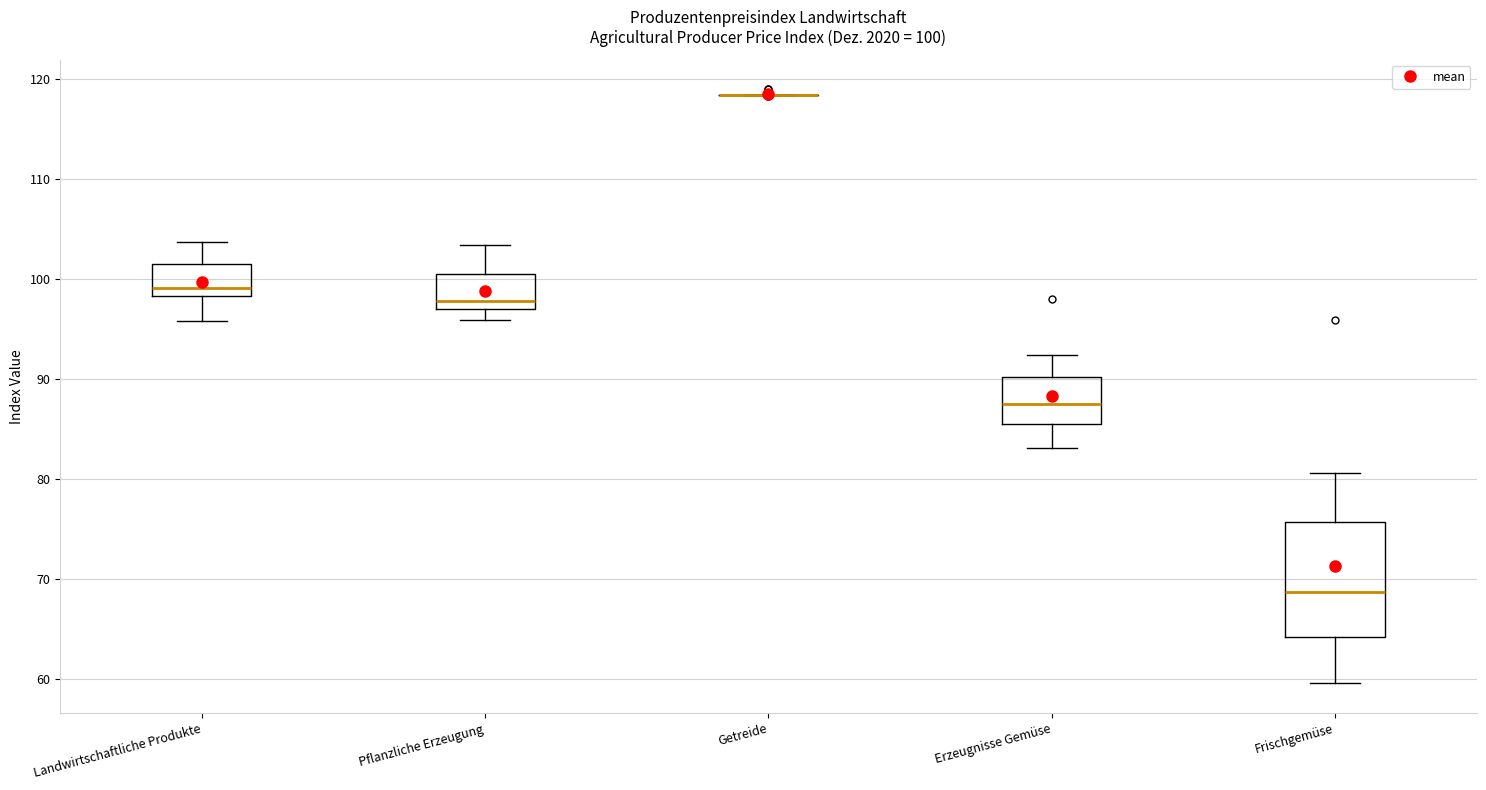

Comparing the boxes themselves (not the whiskers), which one is the tallest?

Frischgemüse